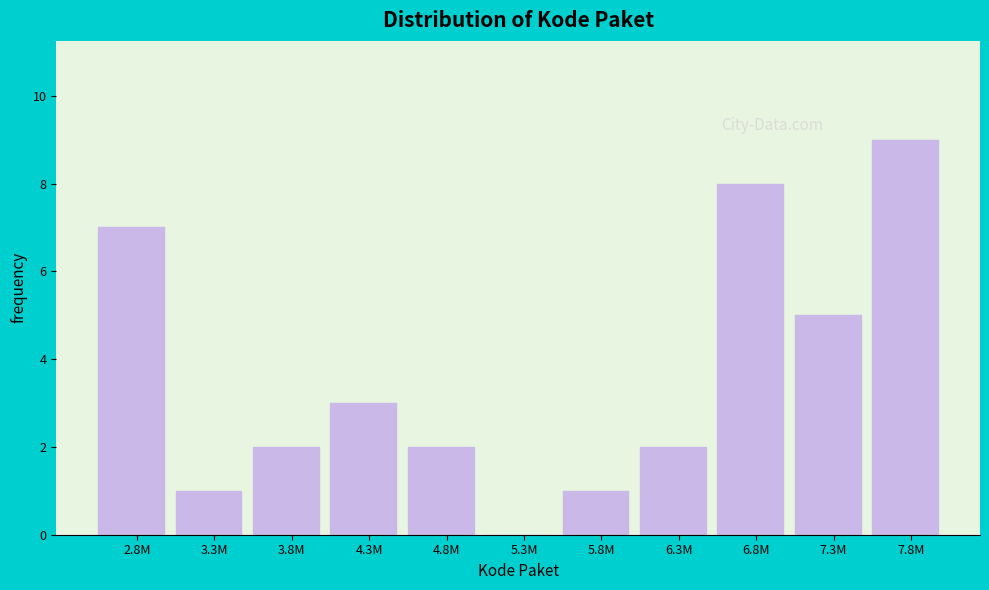

Reading left to right, what are all the values shown in this chart?

2.8M=7	3.3M=1	3.8M=2	4.3M=3	4.8M=2	5.3M=0	5.8M=1	6.3M=2	6.8M=8	7.3M=5	7.8M=9